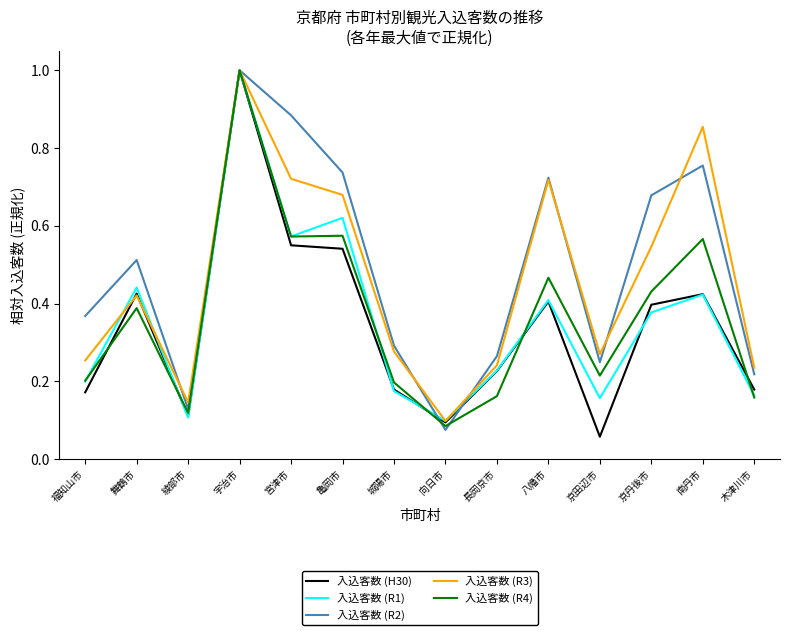

Is the value of 入込客数 (R4) at 南丹市 greater than the value of 入込客数 (R3) at 長岡京市?

Yes